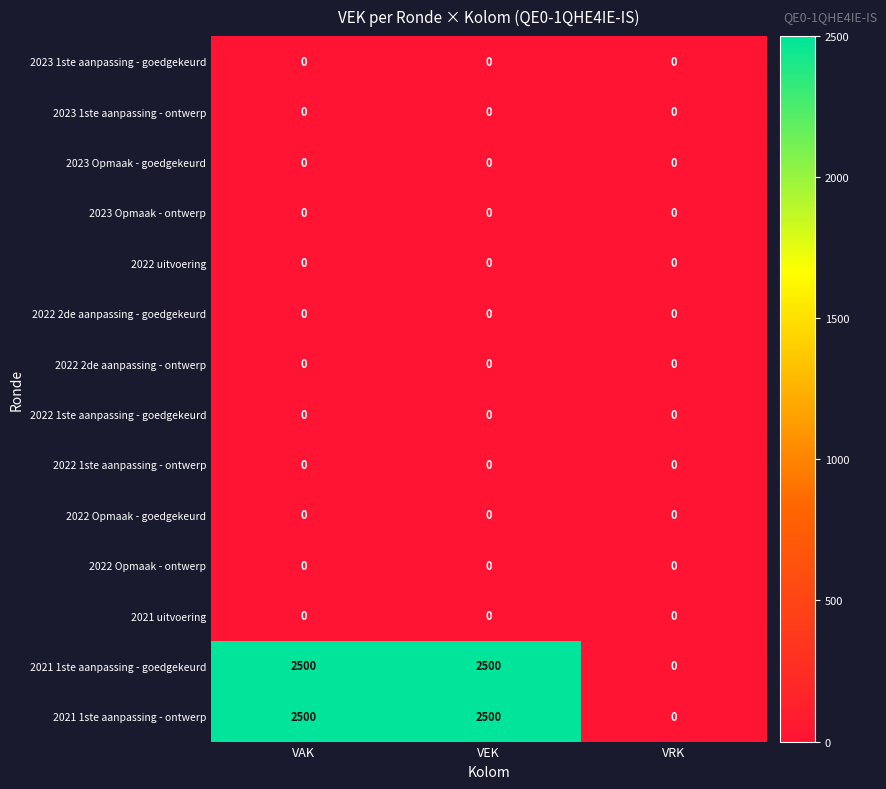

What is the difference between the highest and lowest values at VAK?

2500